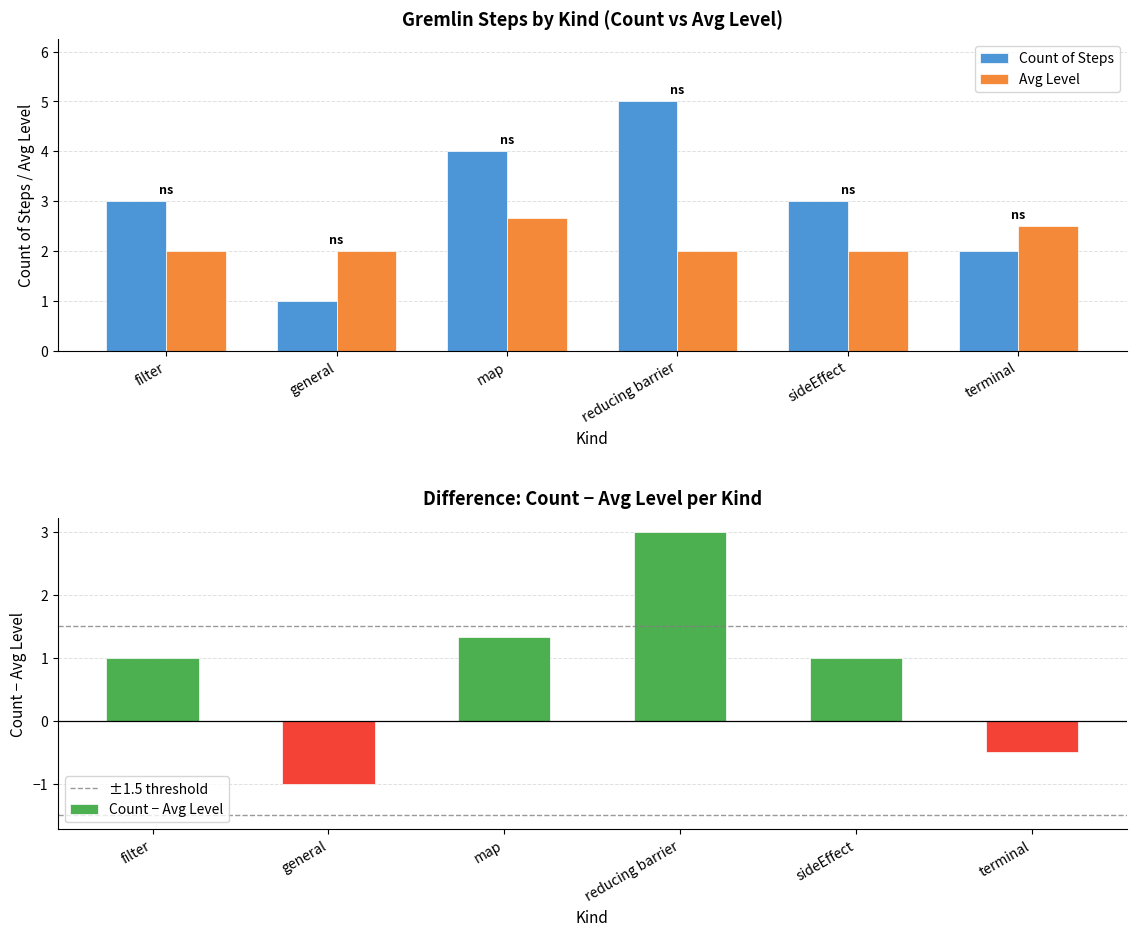

Which series has the widest spread of values?

count